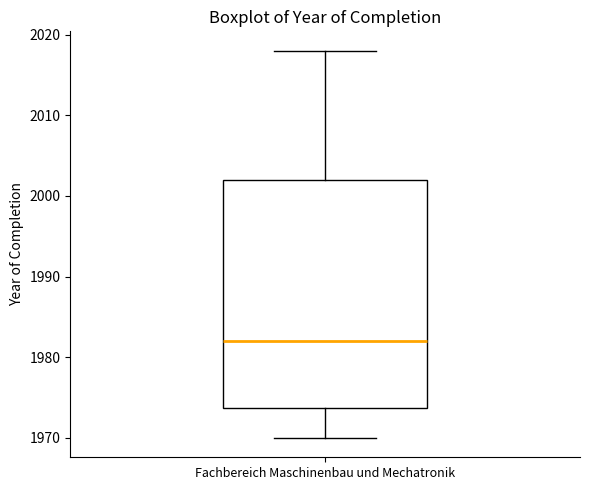

Read this box plot against the y-axis: the position of the median line, the range covered by the box, and the ends of both whiskers. The values are not printed on the chart, so give them approximately, as read against the axis.

median 1982, box 1974 to 2002, whiskers 1970 to 2018